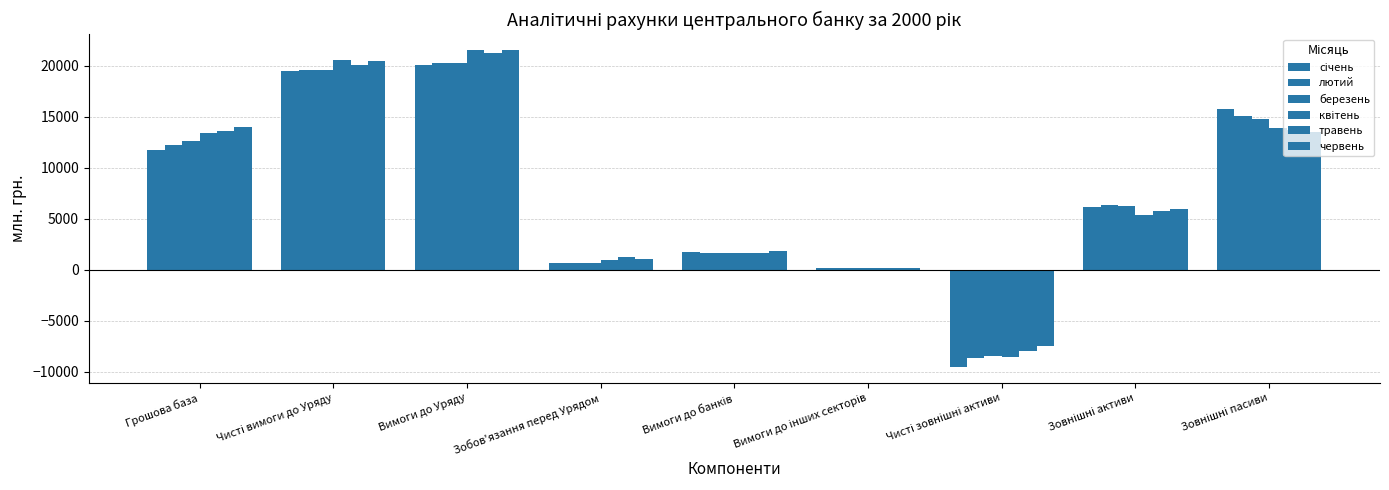

Reading left to right, what are all the values shown in this chart?

січень: 11724.3	19429.9	20105.3	675.5	1747.6	176.3	-9567.7	6140.9	15708.6
лютий: 12219.8	19579.4	20231.0	651.6	1660.2	175.8	-8716.9	6303.6	15020.5
березень: 12586.9	19601.2	20293.2	692.0	1669.0	173.8	-8503.2	6237.2	14740.5
квітень: 13421.1	20594.4	21502.6	908.2	1637.0	172.3	-8525.5	5372.6	13898.2
травень: 13573.2	20035.9	21285.1	1249.2	1650.6	172.7	-8008.2	5719.2	13727.4
червень: 14024.5	20500.3	21525.8	1025.5	1817.0	175.1	-7495.9	5951.3	13447.2